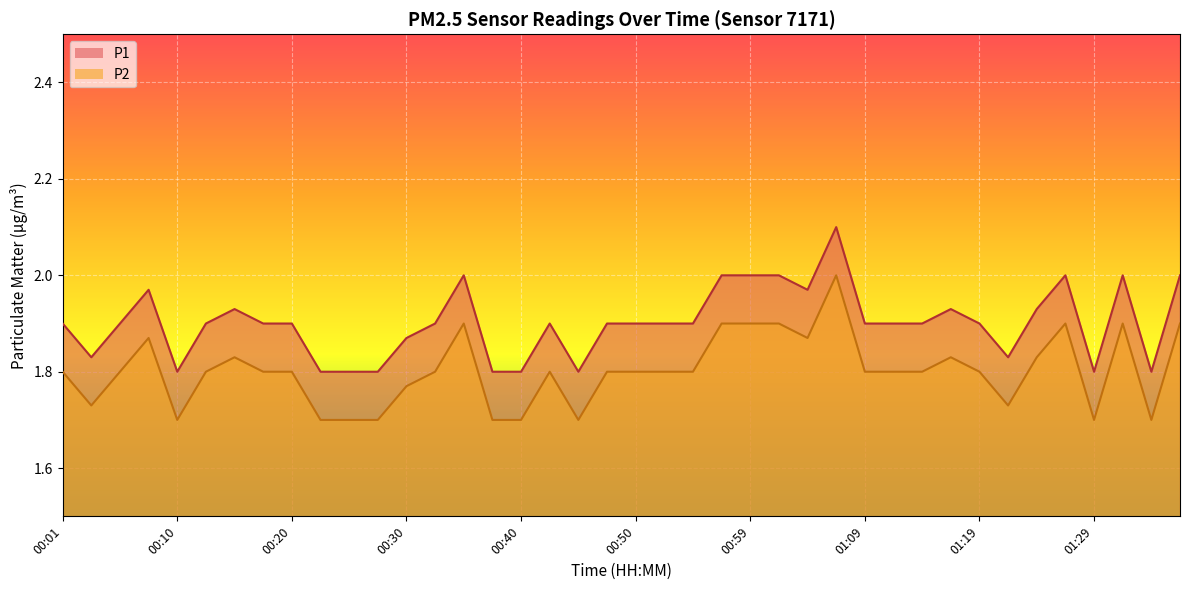

The P1 series shows 1.9 at 00:01. True or false?

True